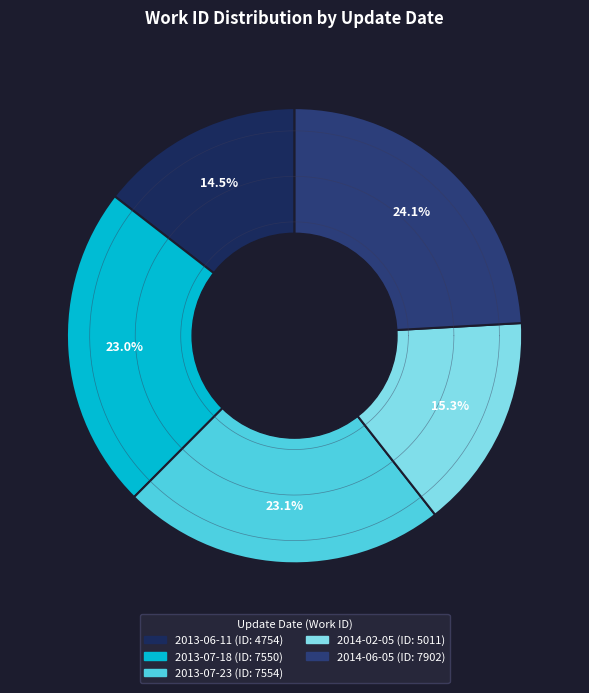

Which category has the smallest portion of the pie?

2013-06-11